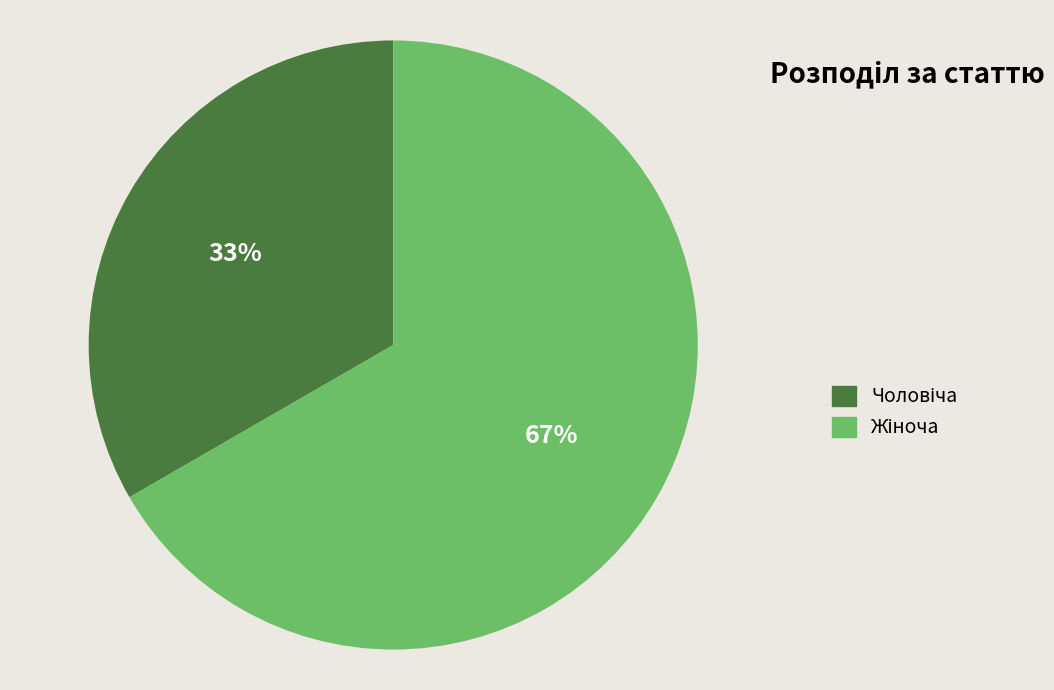

To the nearest percent, what is the average slice percentage?

50%